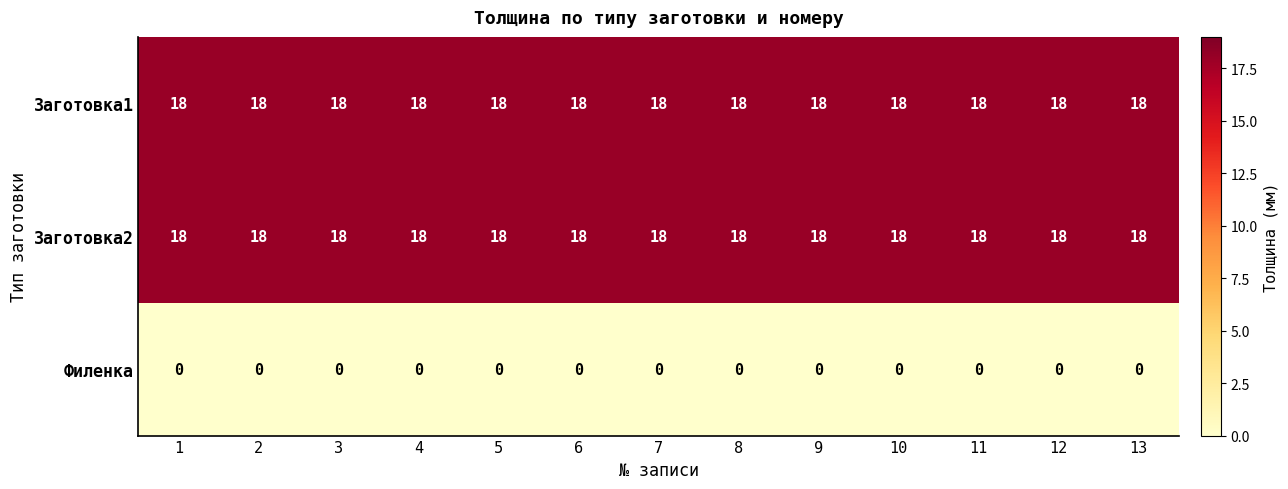

What is the difference between the highest and lowest values at 13?

18